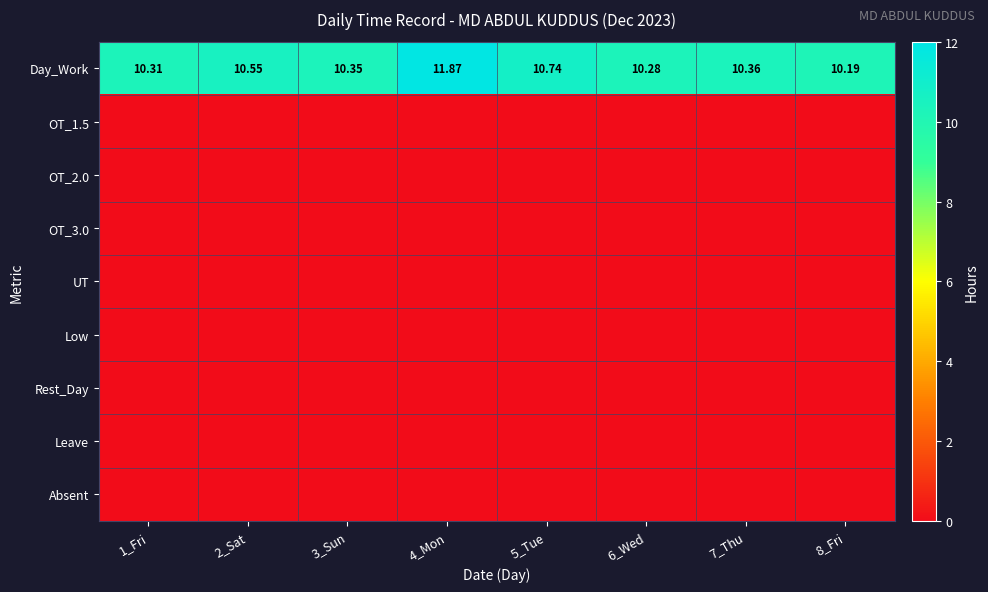

Which label corresponds to the largest value in the chart?

4_Mon